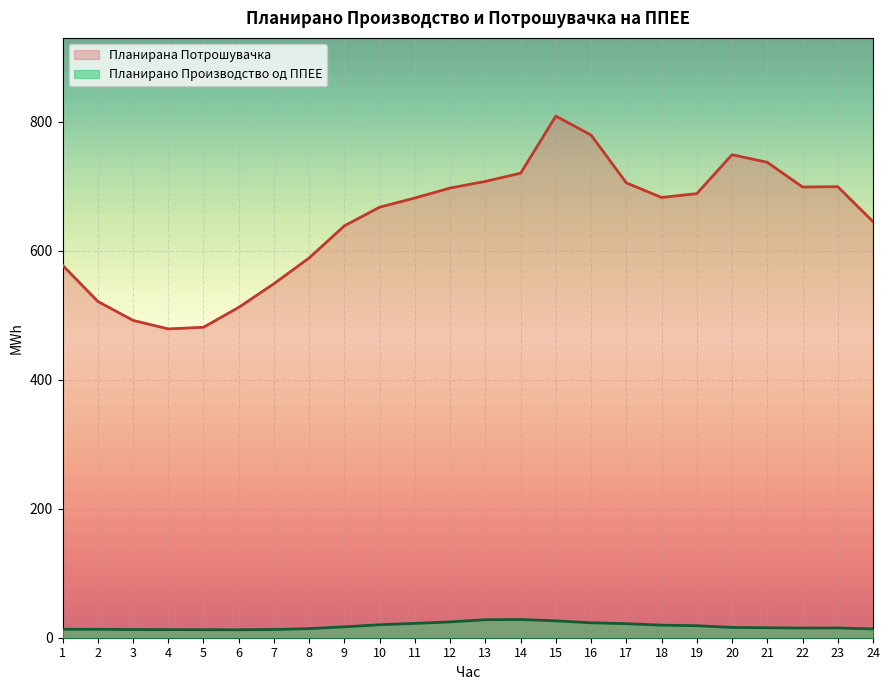

How many data points does each series have?

24